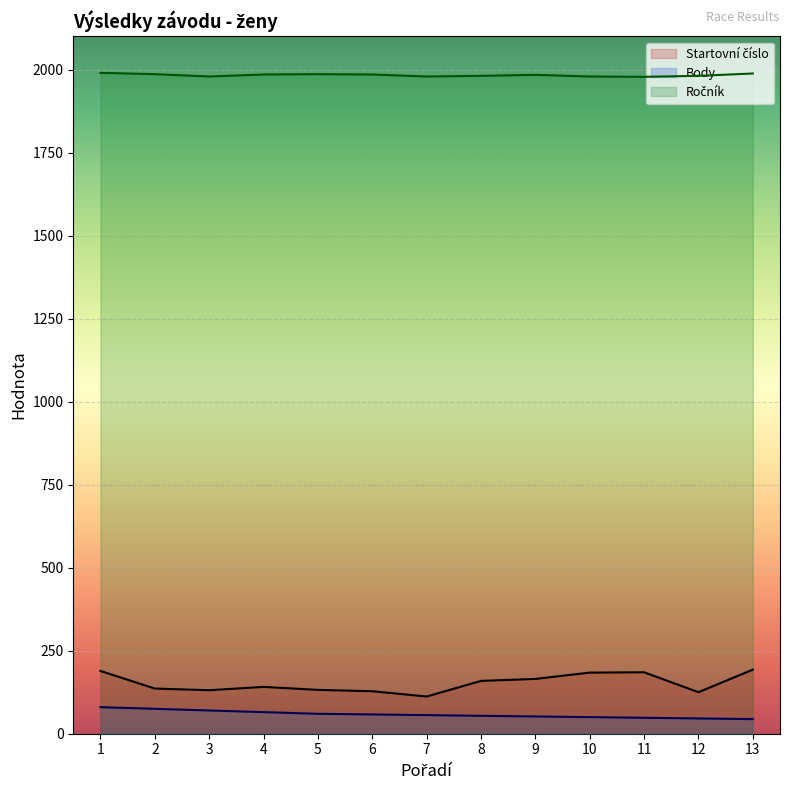

What is the average value of the Startovní číslo series?

152